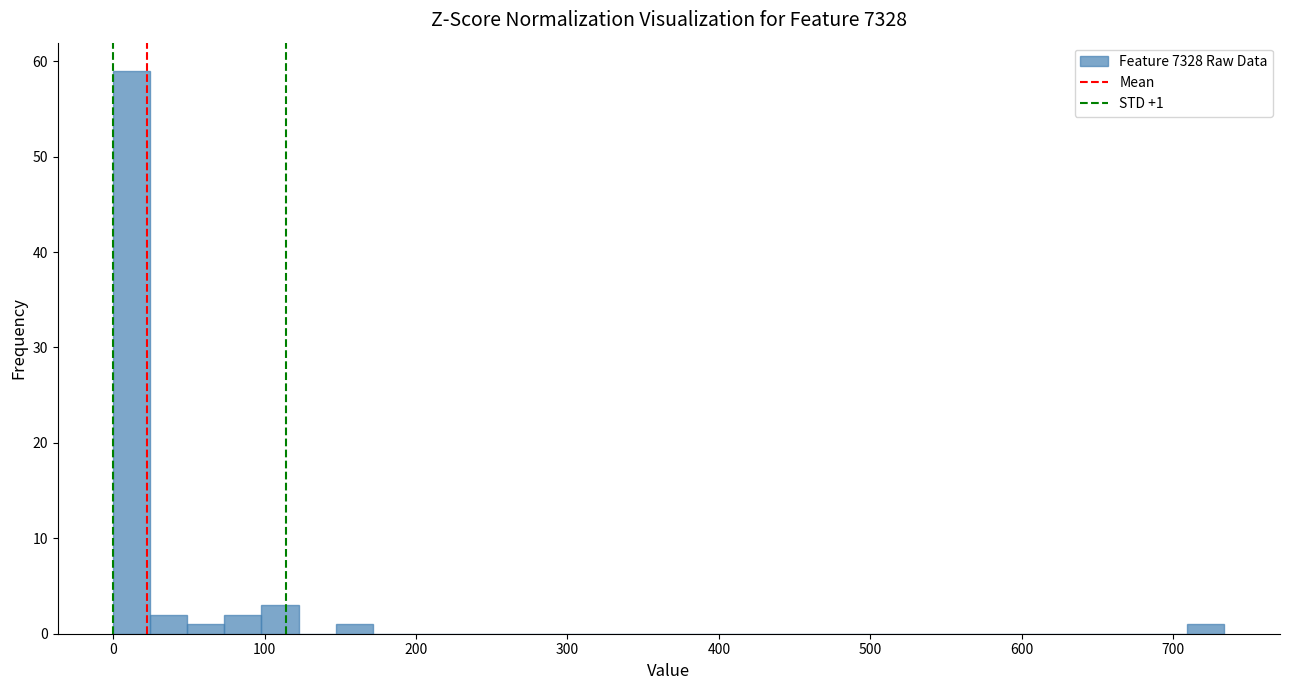

Around what value on the x-axis is the tallest bar? Give the approximate position of its centre, as read against the axis.

10